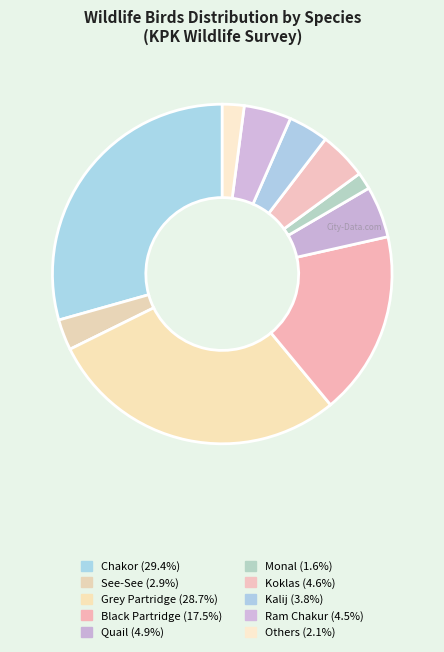

How many slices are in this pie chart?

10